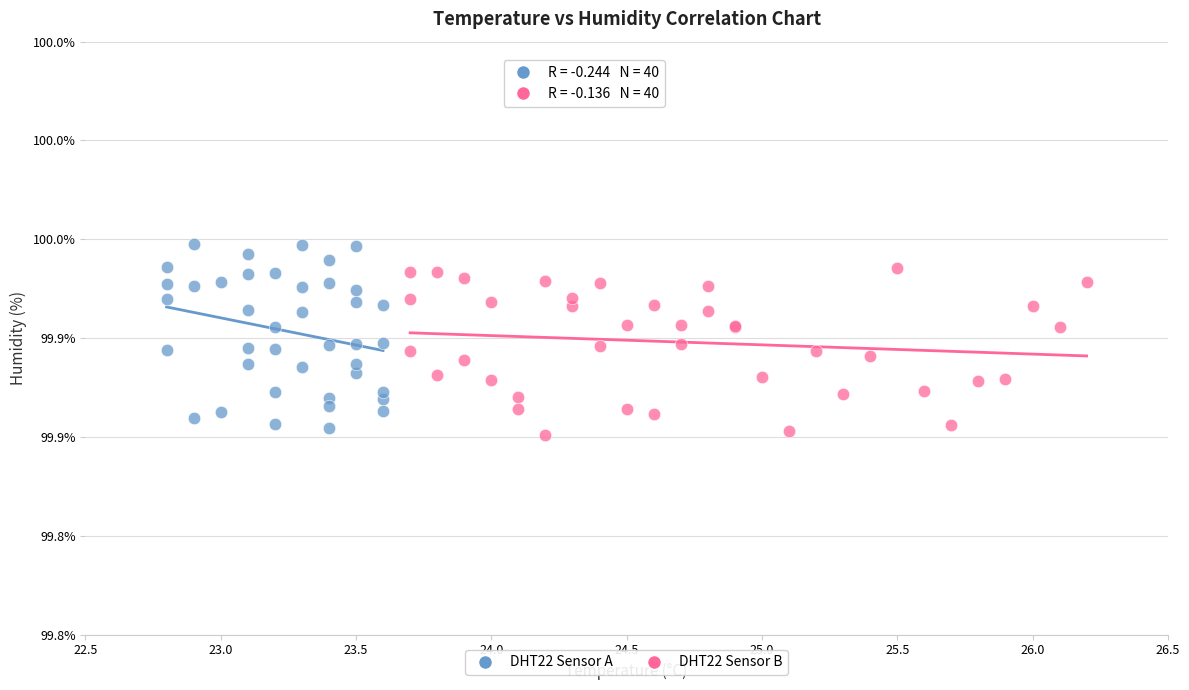

Which series has the widest spread of Y values?

DHT22 Sensor A